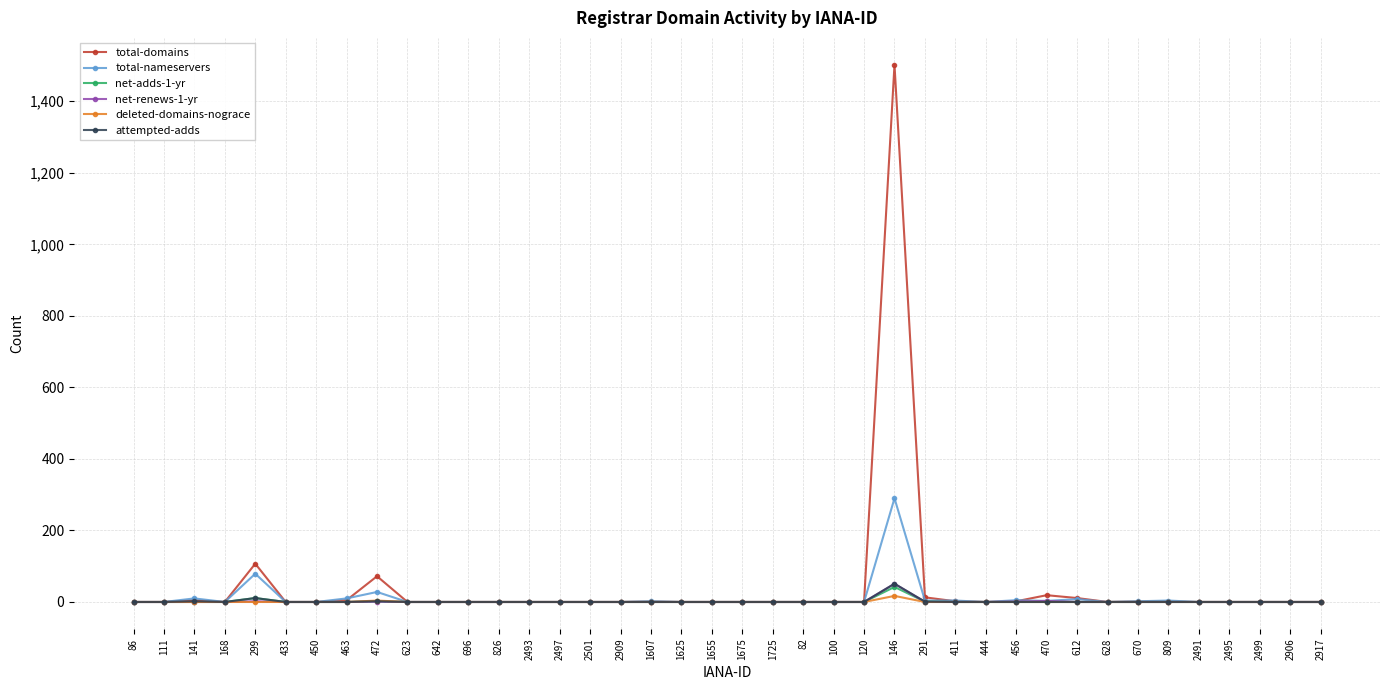

At which category is the sum across all series the highest?

146